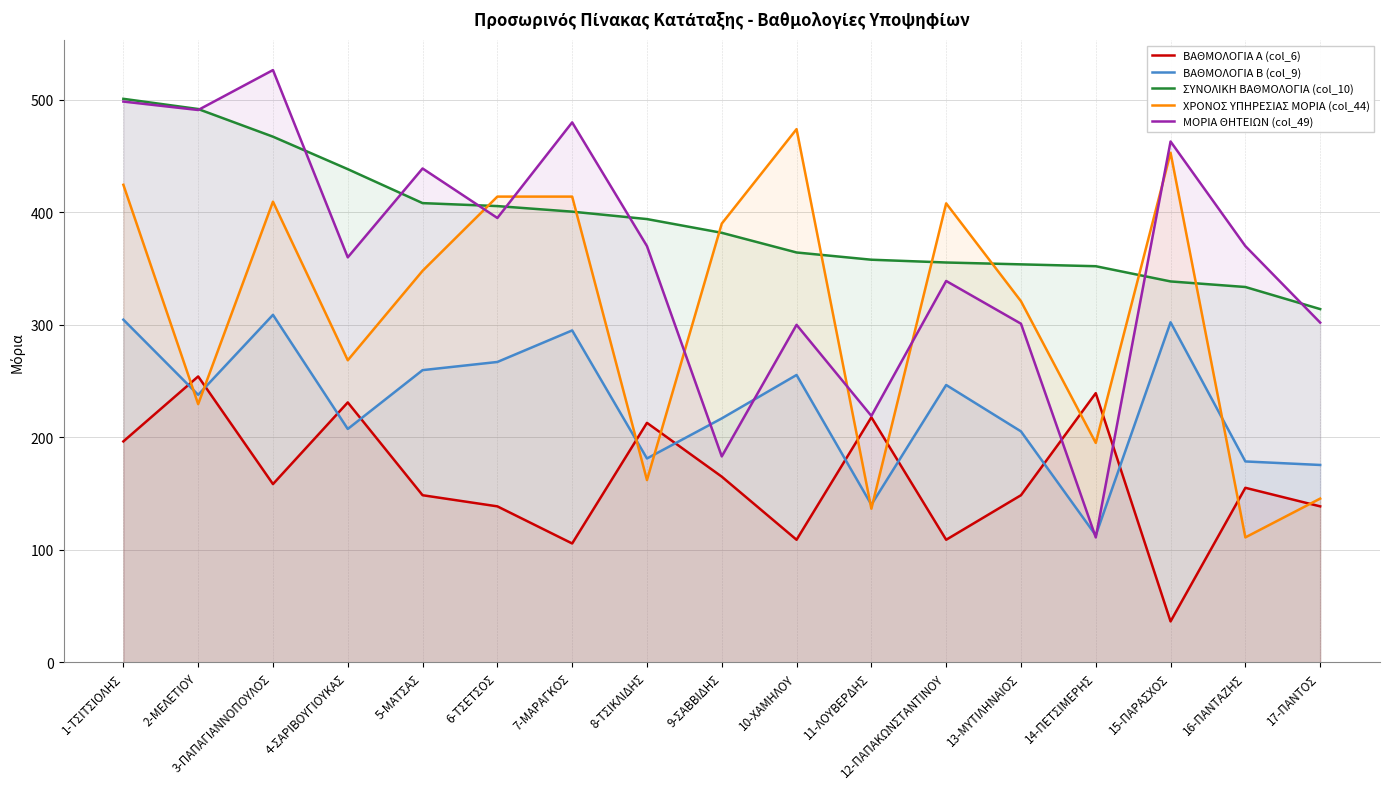

What is the sum of the ΒΑΘΜΟΛΟΓΙΑ Β (col_9) values at 1-ΤΣΙΤΣΙΟΛΗΣ and 12-ΠΑΠΑΚΩΝΣΤΑΝΤΙΝΟΥ?

551.1